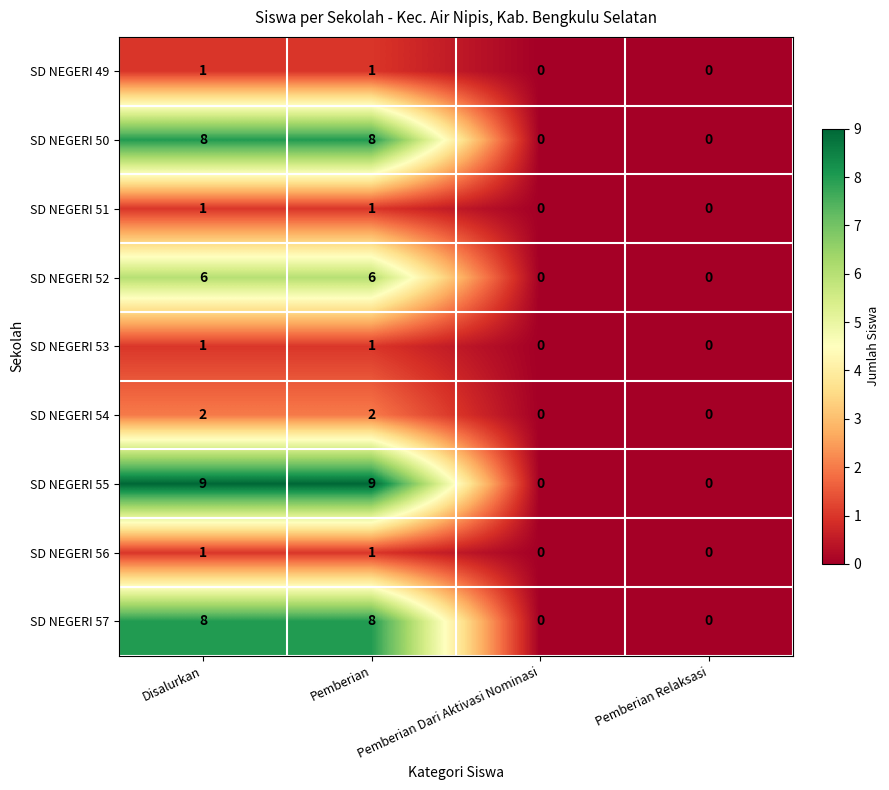

What is the greatest value displayed?

9